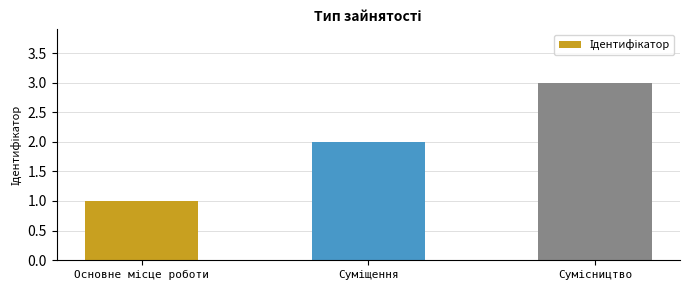

What is the maximum value shown in the chart?

3